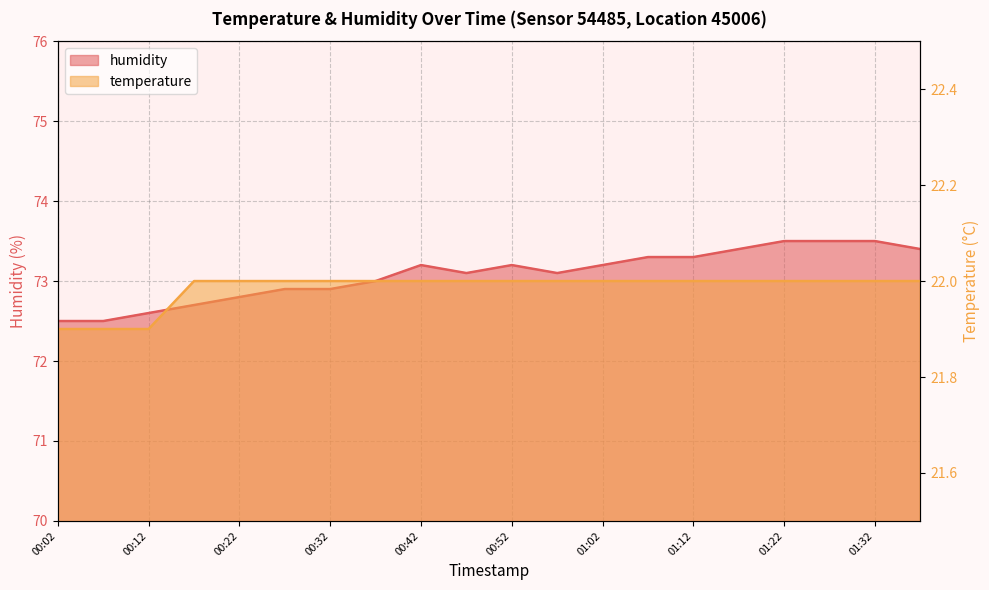

Which series has the largest total across all categories?

humidity